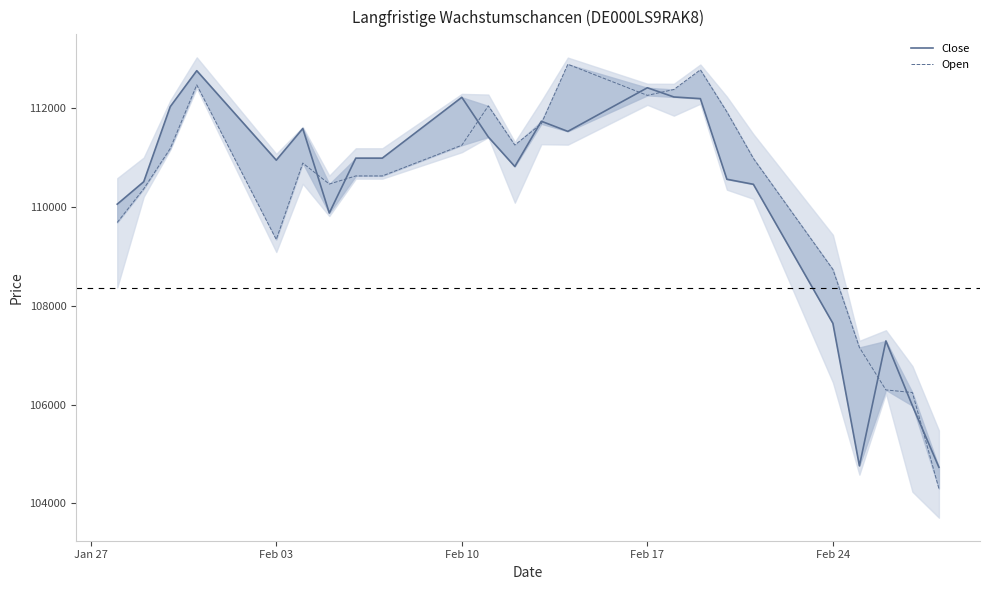

What is the spread (max minus min) of values at Feb 17?

287